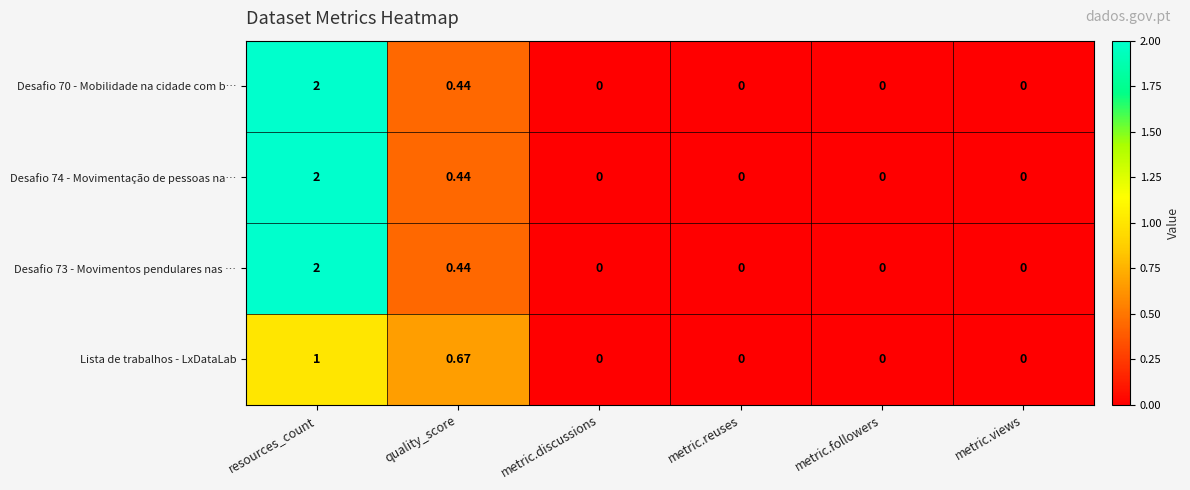

How many positive values does the Desafio 73 - Movimentos pendulares nas … series have?

2